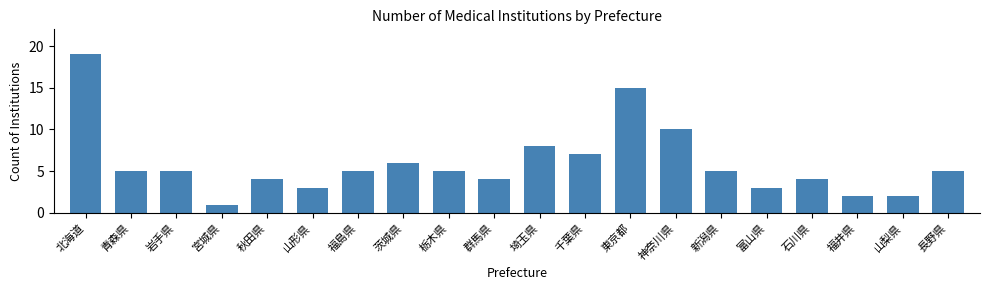

Reading right to left, list all the values displayed in this chart.

長野県=5	山梨県=2	福井県=2	石川県=4	富山県=3	新潟県=5	神奈川県=10	東京都=15	千葉県=7	埼玉県=8	群馬県=4	栃木県=5	茨城県=6	福島県=5	山形県=3	秋田県=4	宮城県=1	岩手県=5	青森県=5	北海道=19